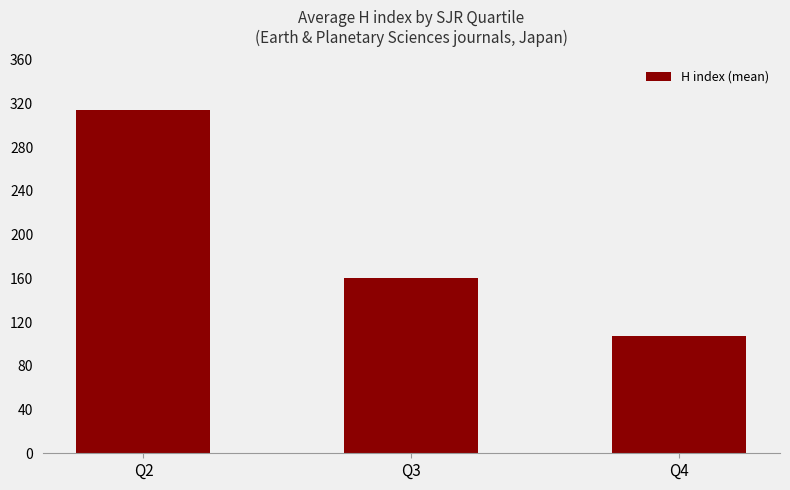

How many bars are there in total?

3